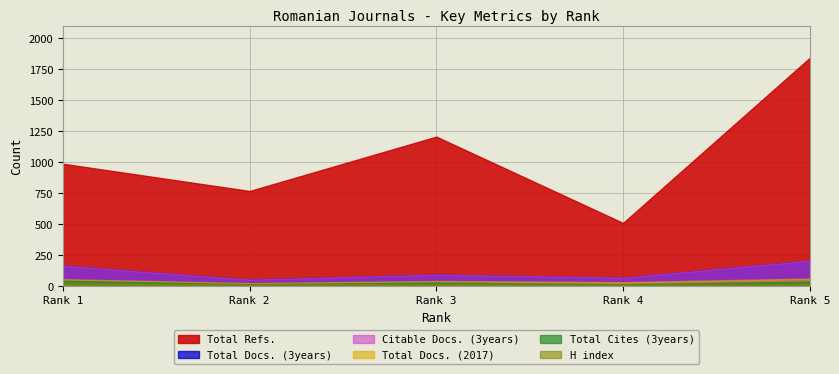

At 5, list the series in order from largest to smallest.

Total Refs., Total Docs. (3years), Citable Docs. (3years), Total Docs. (2017), Total Cites (3years), H index